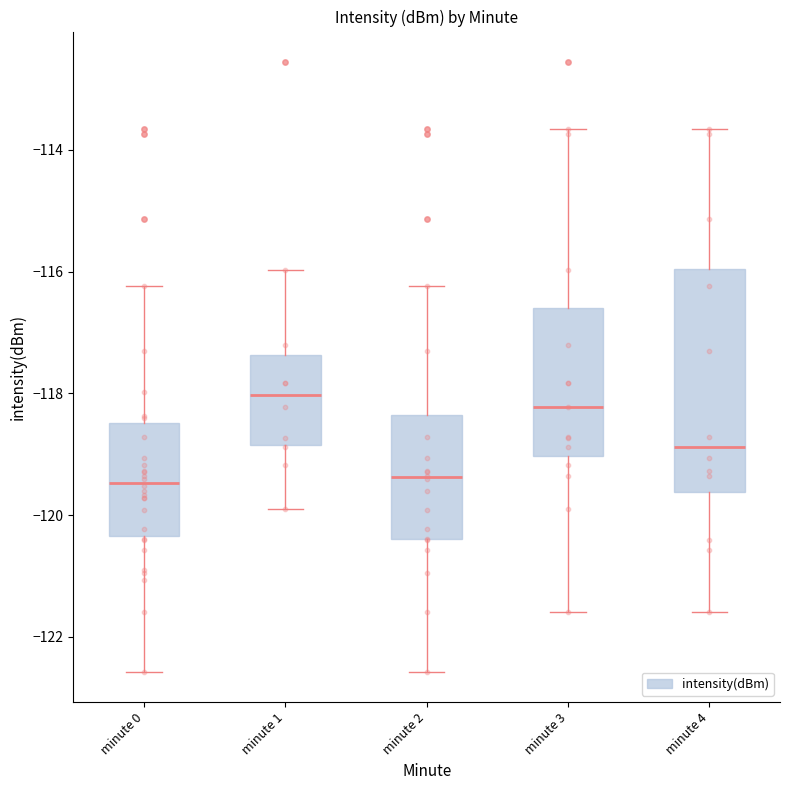

Where is the lower edge of the box for minute 2 on the y-axis? The values are not printed on the chart, so give them approximately, as read against the axis.

-120.4